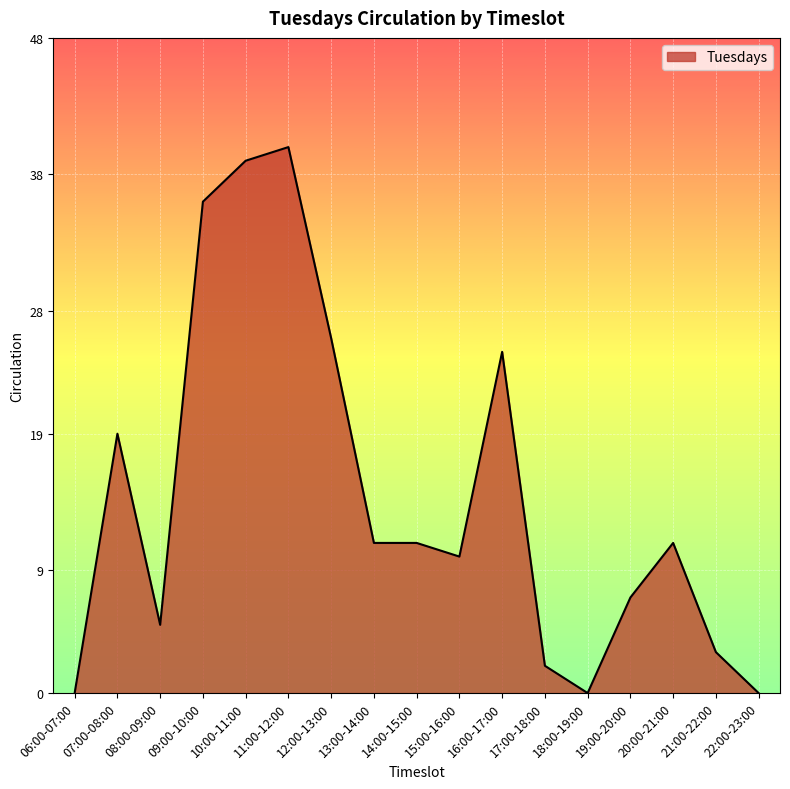

Which label corresponds to the largest value in the chart?

11:00-12:00